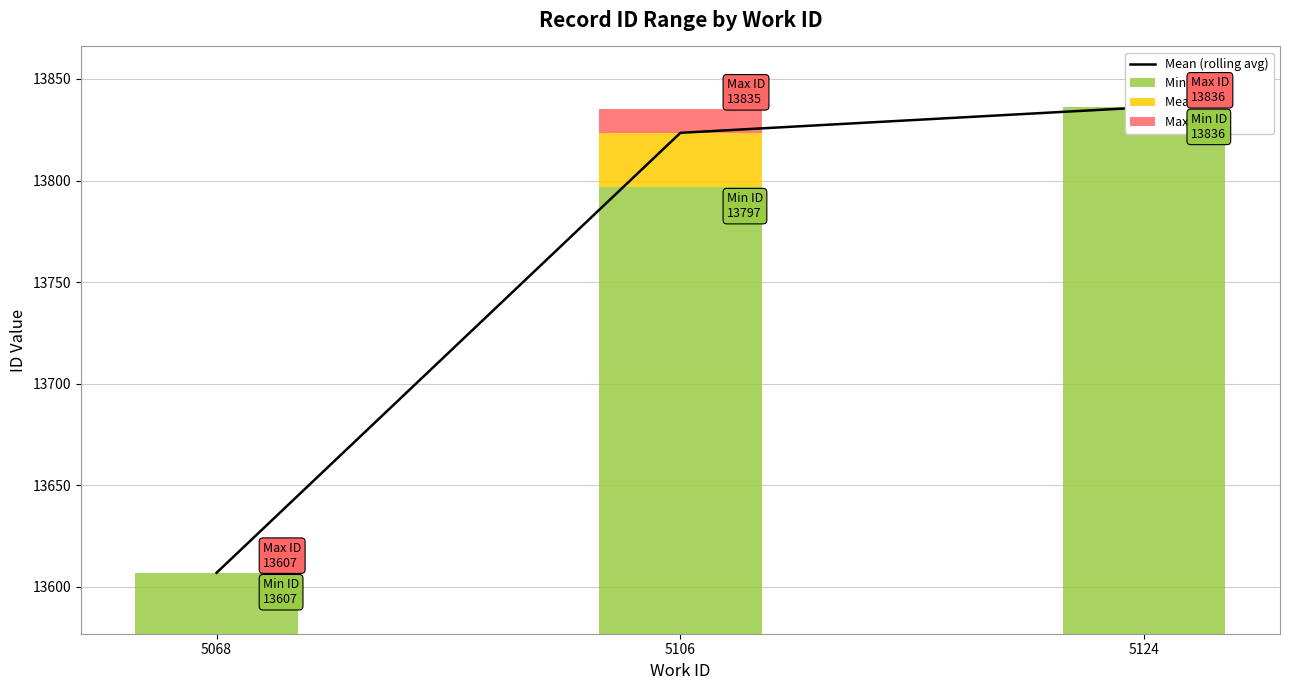

Count the number of categories in the chart.

3